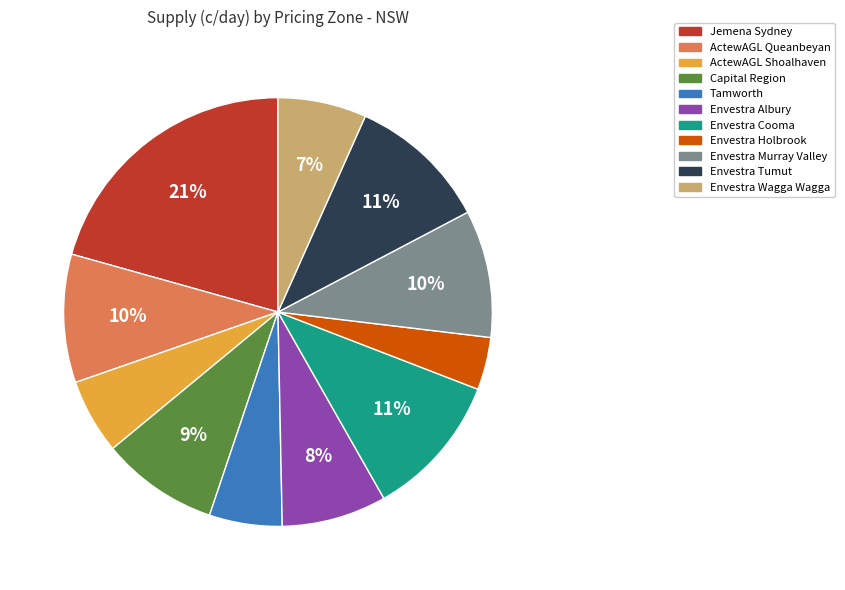

Between ActewAGL Shoalhaven and Envestra Wagga Wagga, which is larger?

Envestra Wagga Wagga